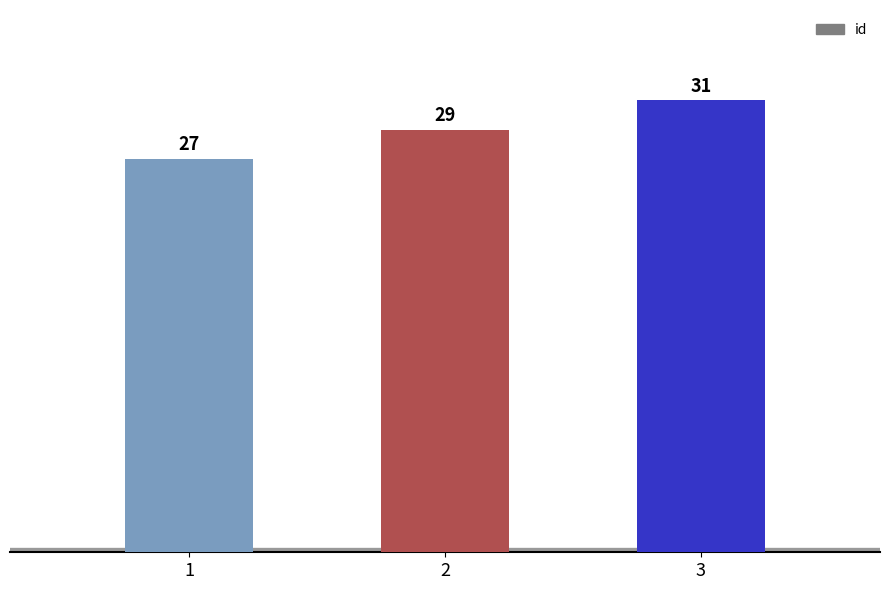

List the labels in order of value, smallest first.

1, 2, 3